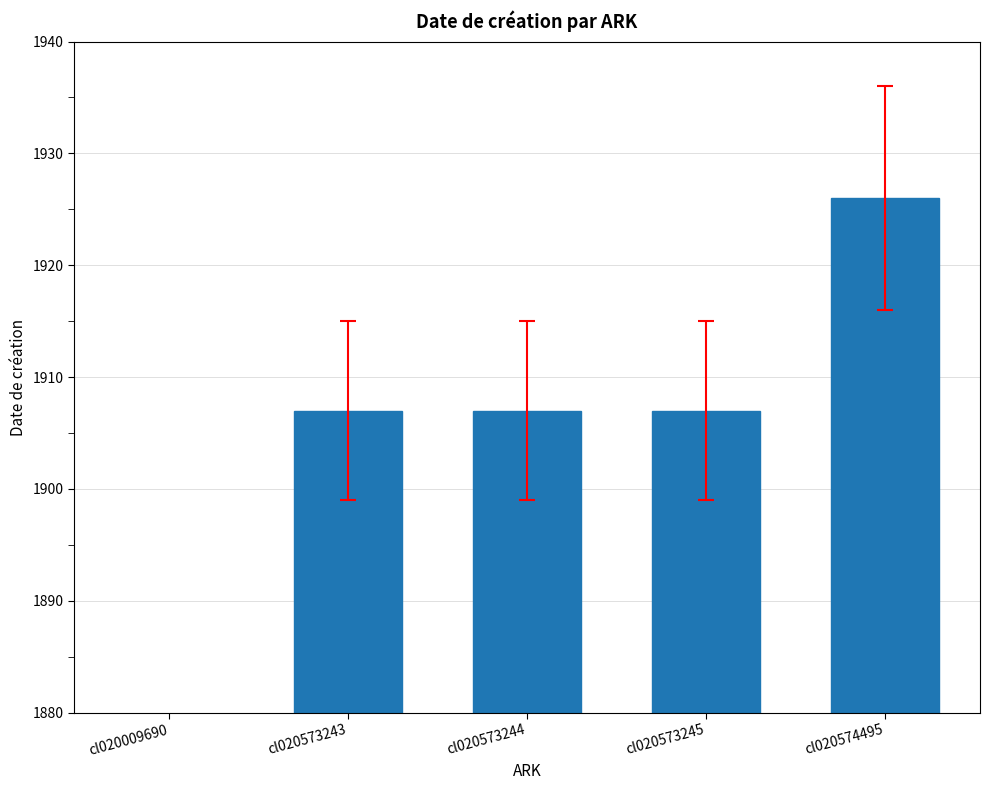

The chart shows a value of 451 at cl020573244. True or false?

False